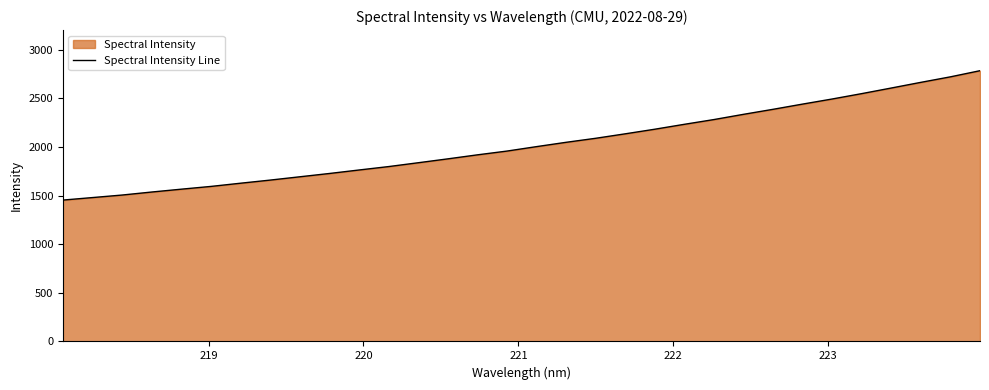

What is the smallest value displayed?

1454.6